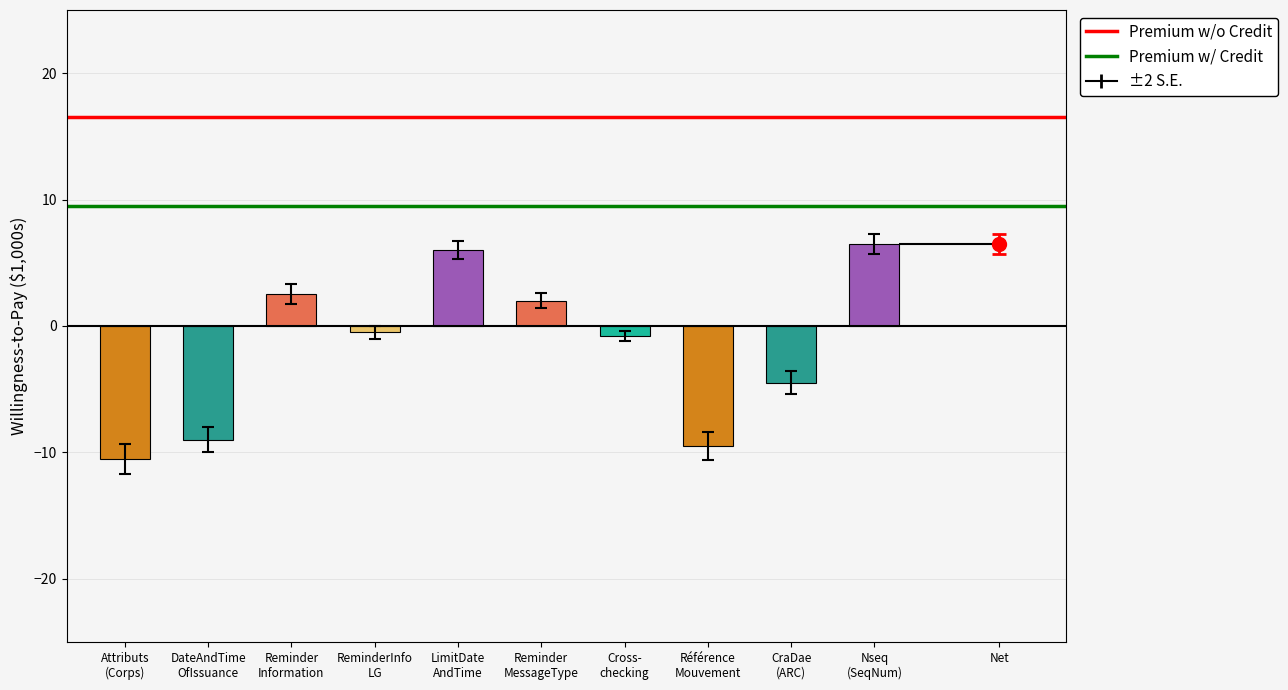

Count the number of data series in this chart.

2